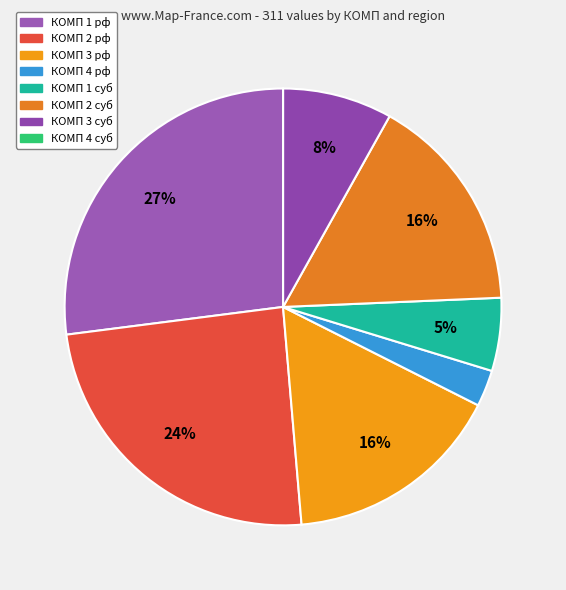

To the nearest percent, what portion does КОМП 3 суб represent?

8%